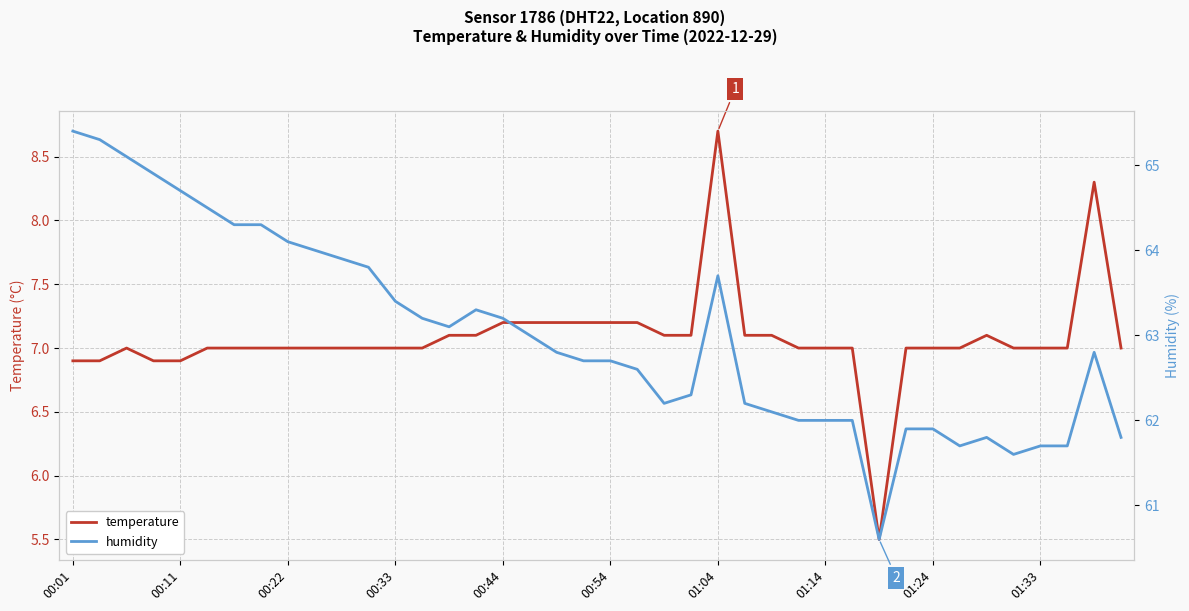

How many interior local peaks does the humidity series have?

4